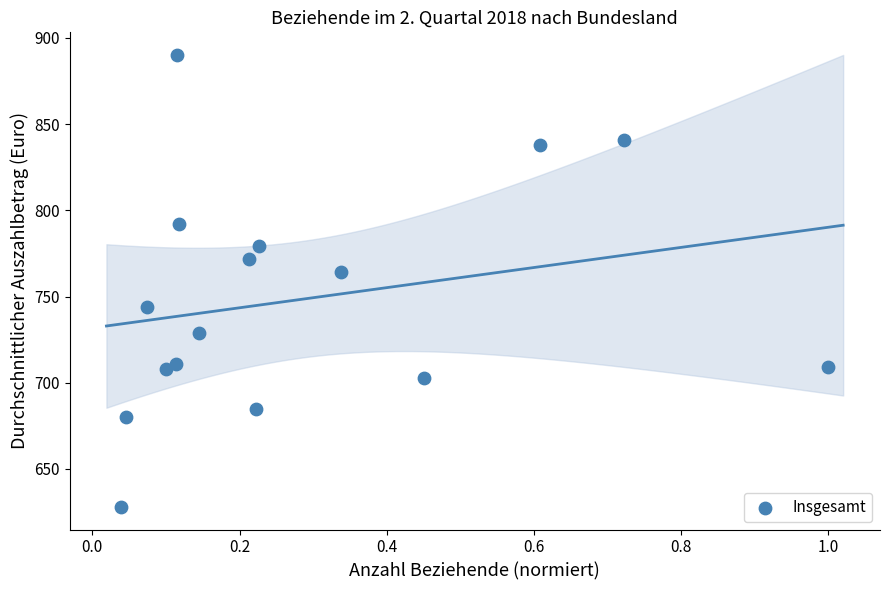

What is the range of Y values (max minus min)?

262